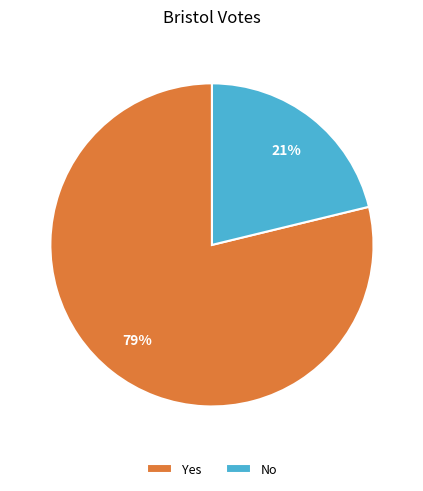

Which has a higher value, No or Yes?

Yes